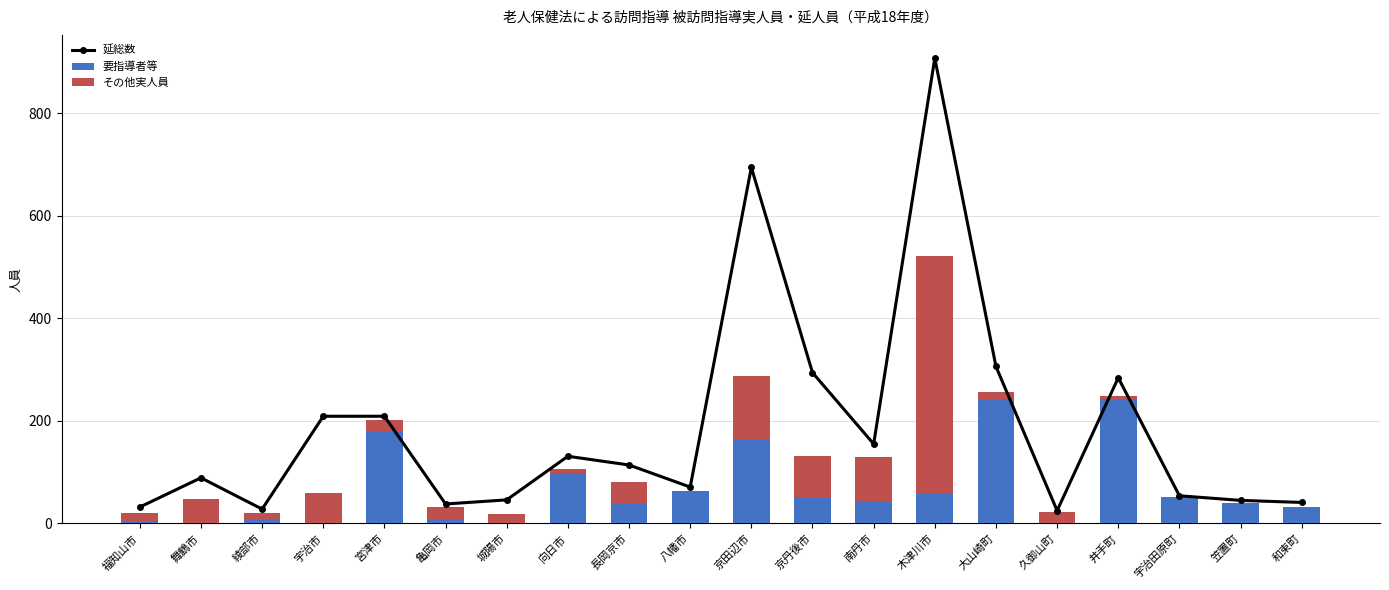

Count the number of categories in the chart.

20